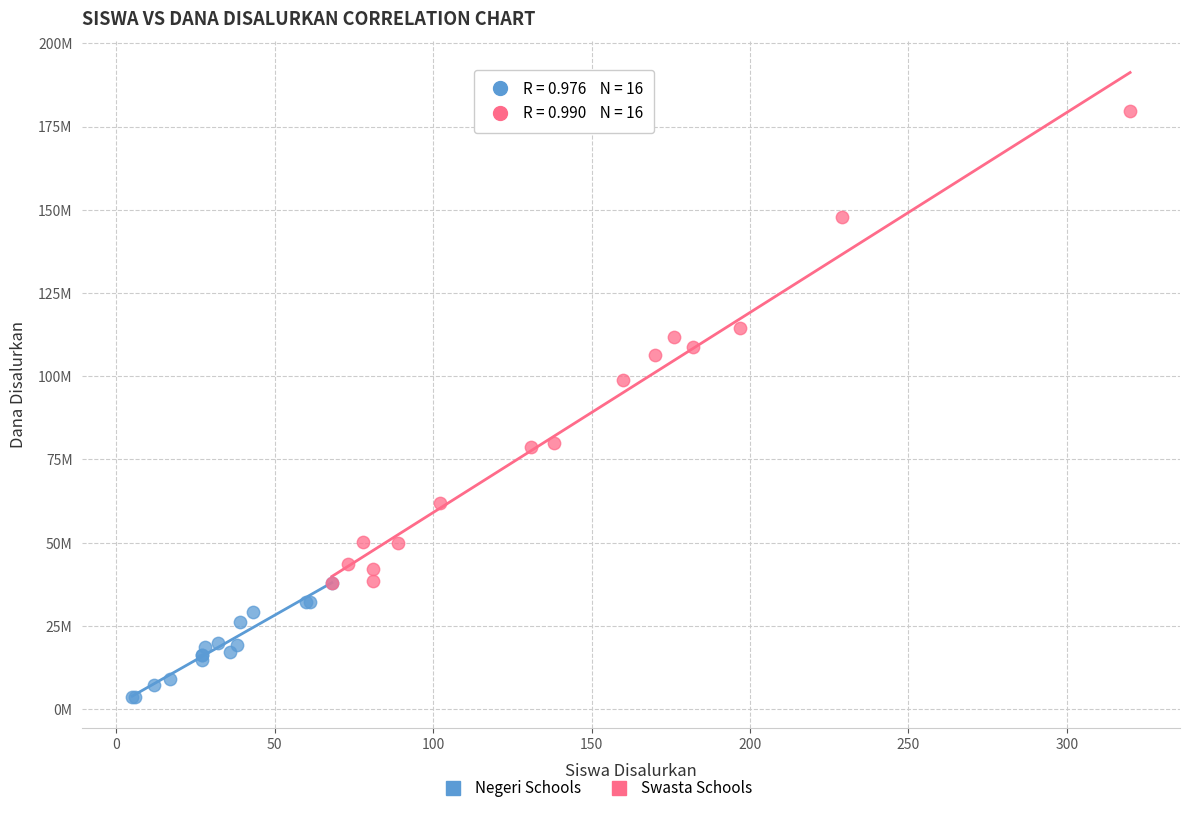

Which series has the largest Y range (max minus min)?

Swasta Schools